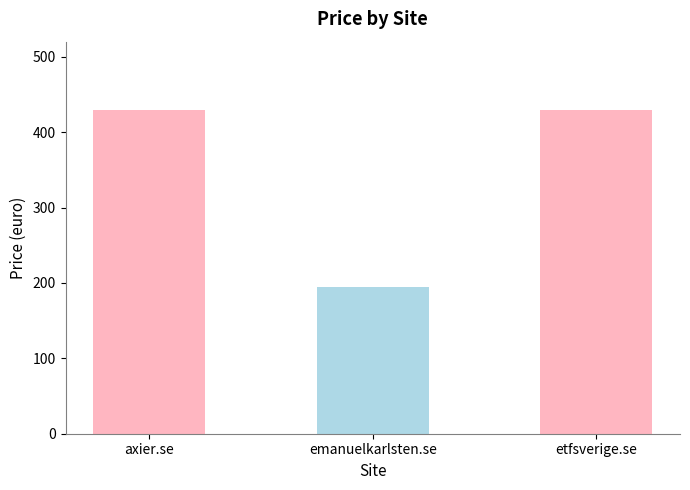

Which category has the lowest value across all series?

emanuelkarlsten.se